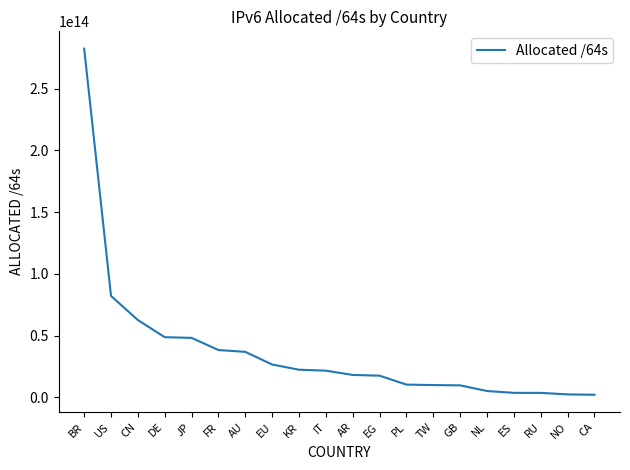

At which label is the value closest to 142245047828480?

US